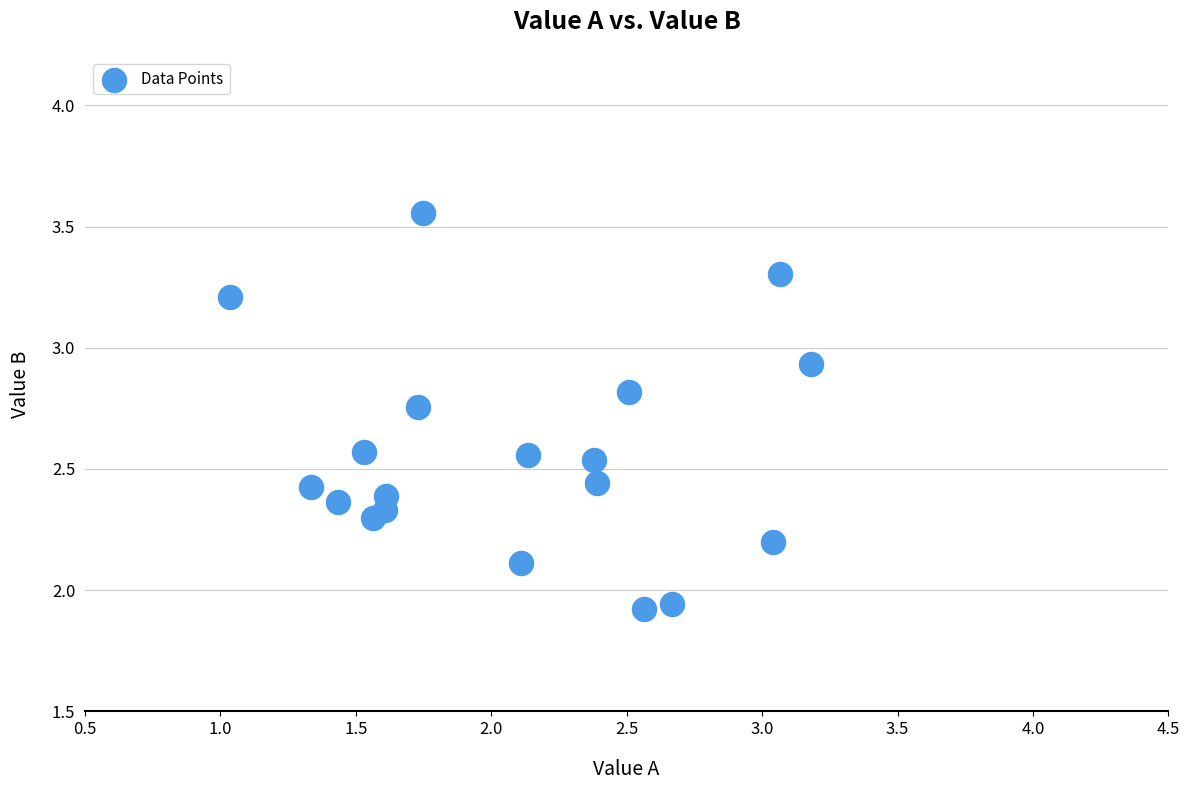

What is the range of Y values (max minus min)?

1.6